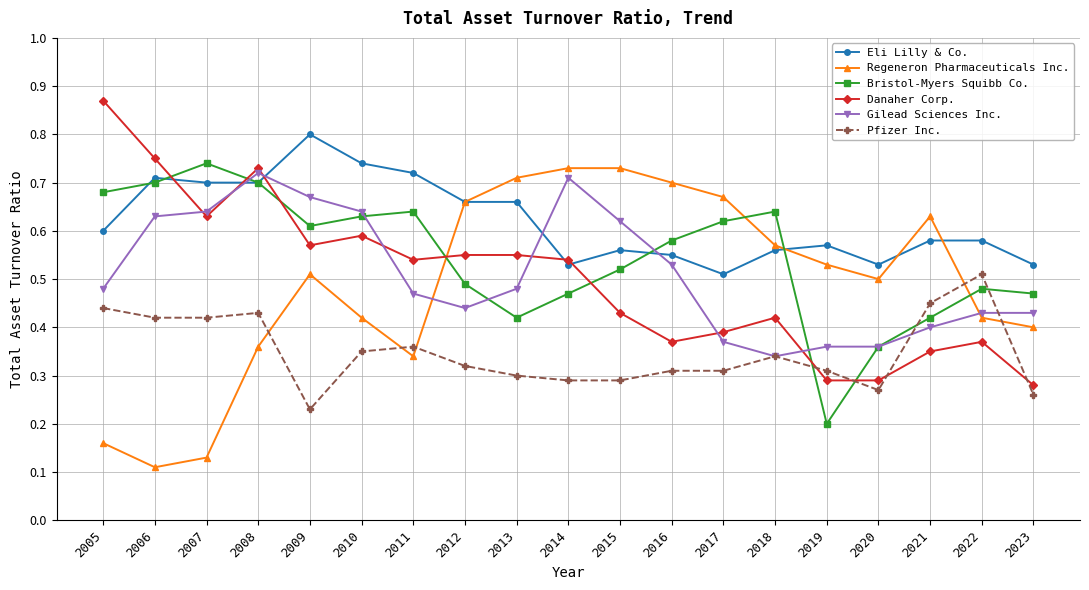

At how many categories does at least one series exceed 0?

19